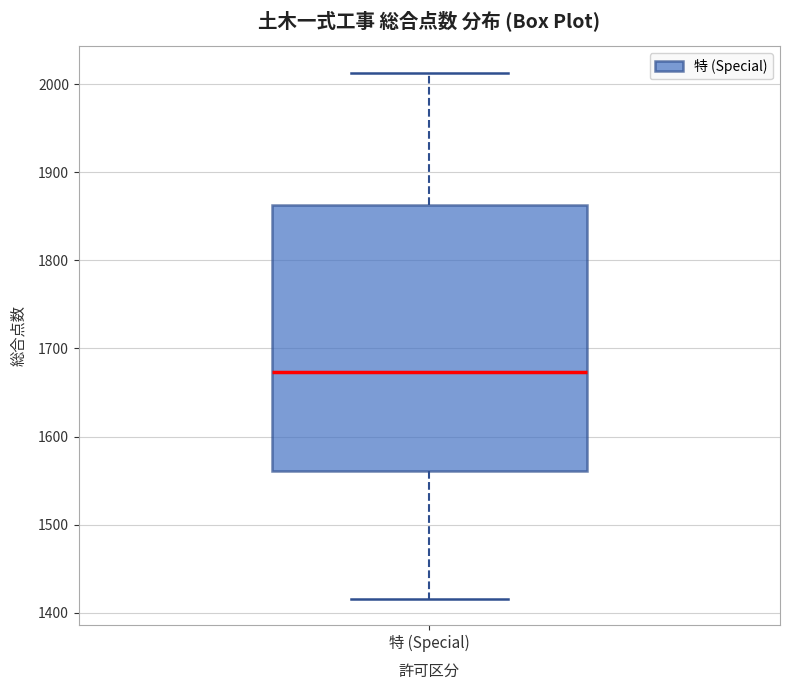

Where is the upper edge of the box for 特 (Special) on the y-axis? The values are not printed on the chart, so give them approximately, as read against the axis.

1860